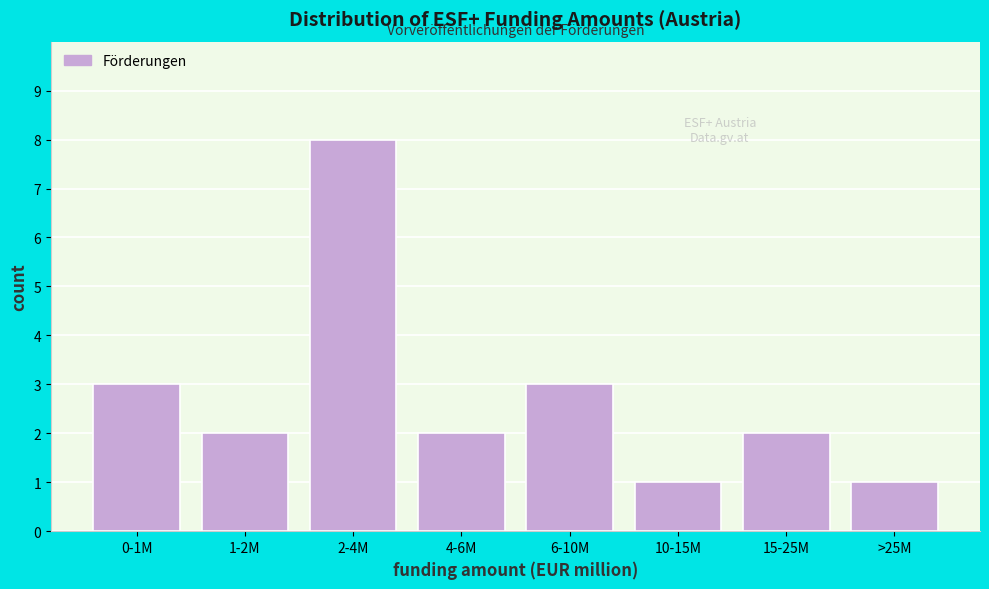

Reading left to right, list all the values displayed in this chart.

0-1M=3	1-2M=2	2-4M=8	4-6M=2	6-10M=3	10-15M=1	15-25M=2	>25M=1